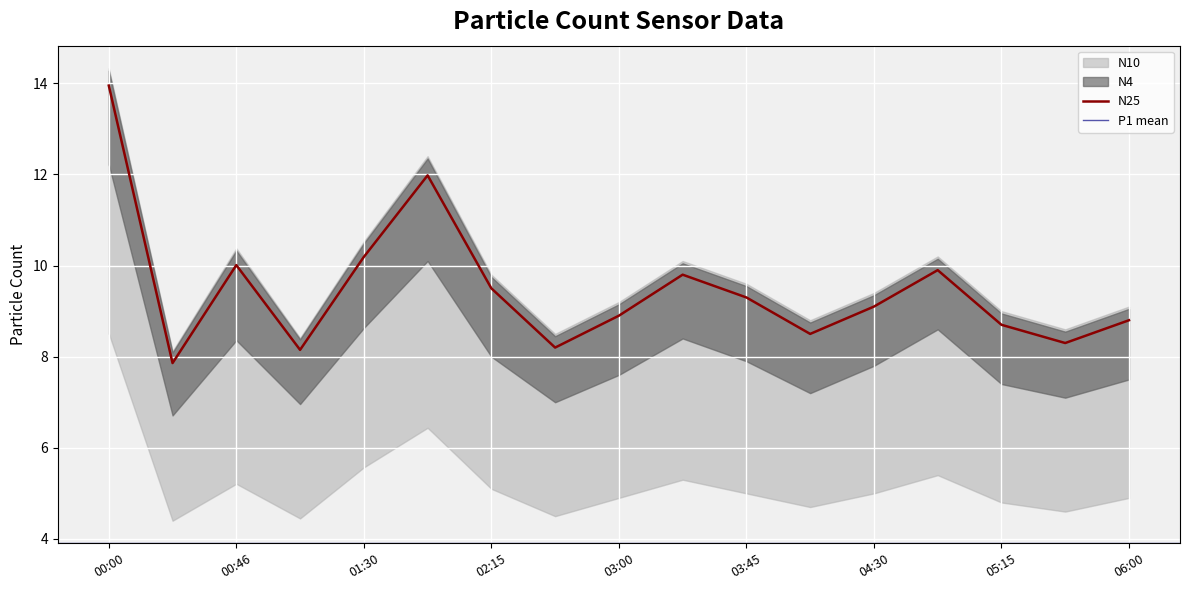

Which has a higher value, 04:08 or 04:30?

04:30